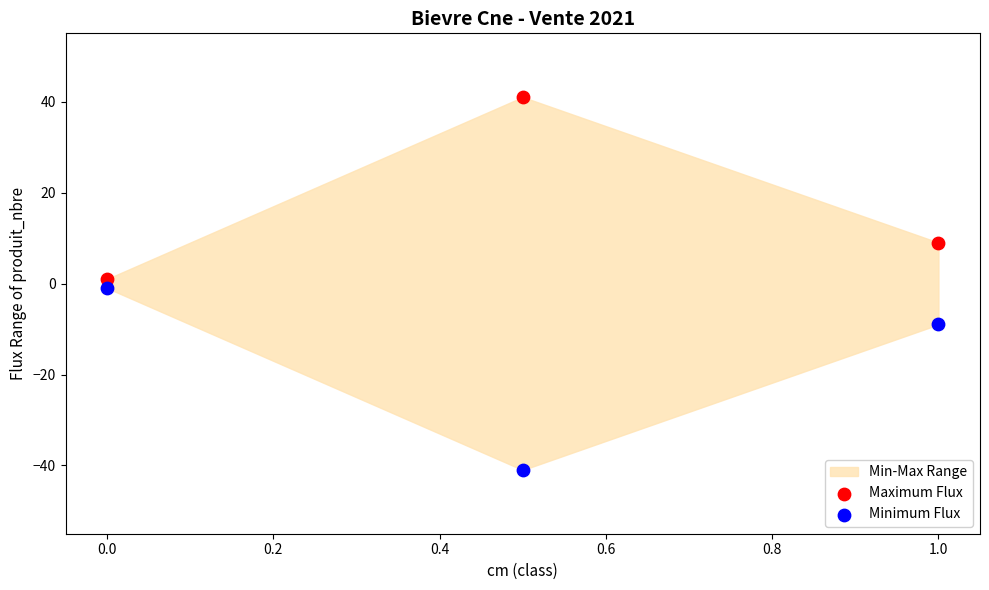

Which series contains the lowest Y value?

Minimum Flux